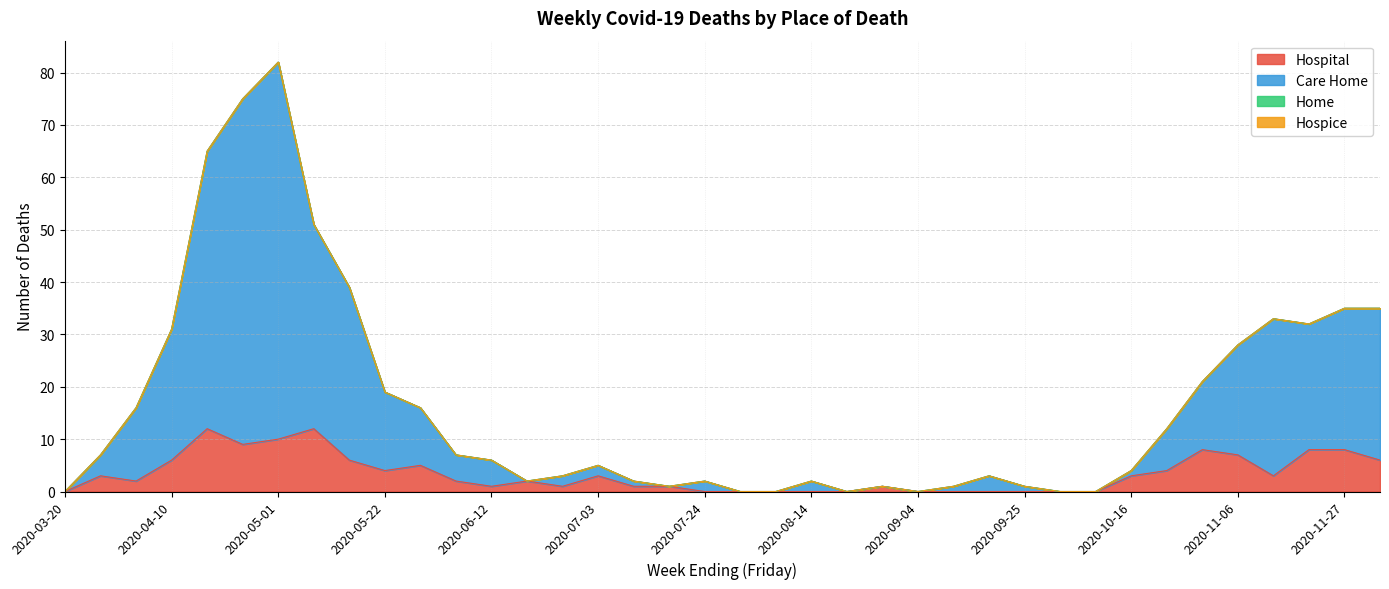

What is the label of the 35th point from the right?

2020-04-10